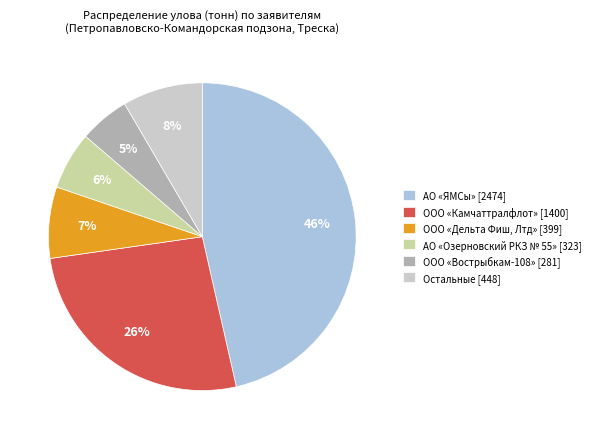

How many slices are in this pie chart?

6